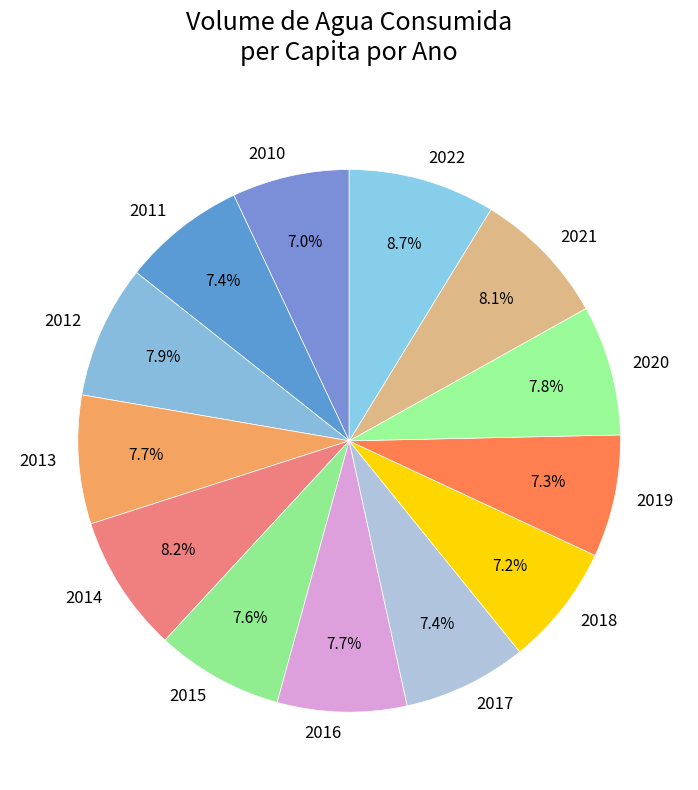

Which slice is the largest?

2022